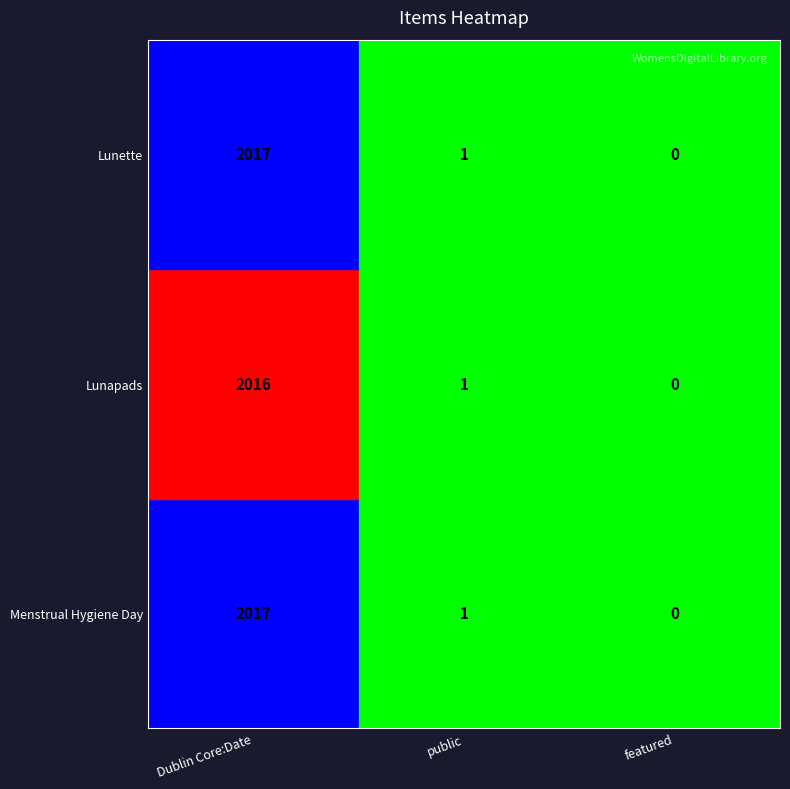

Is the value of Lunapads at Dublin Core:Date greater than the value of Lunette at public?

Yes